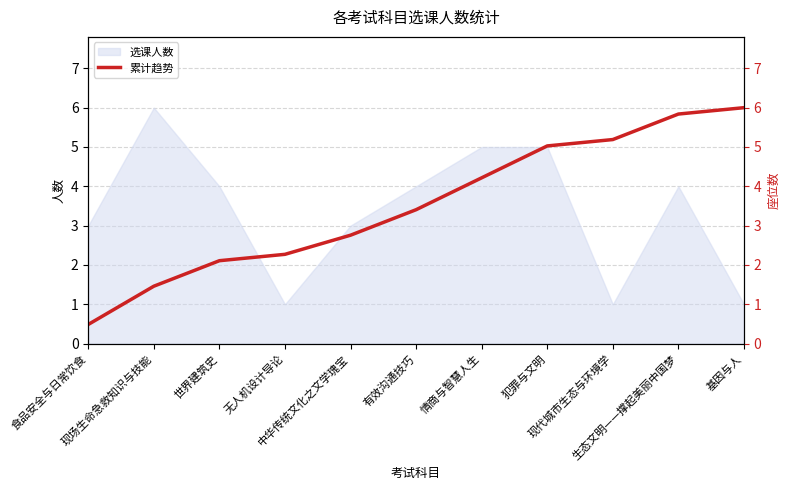

What is the label of the 7th point from the left?

情商与智慧人生